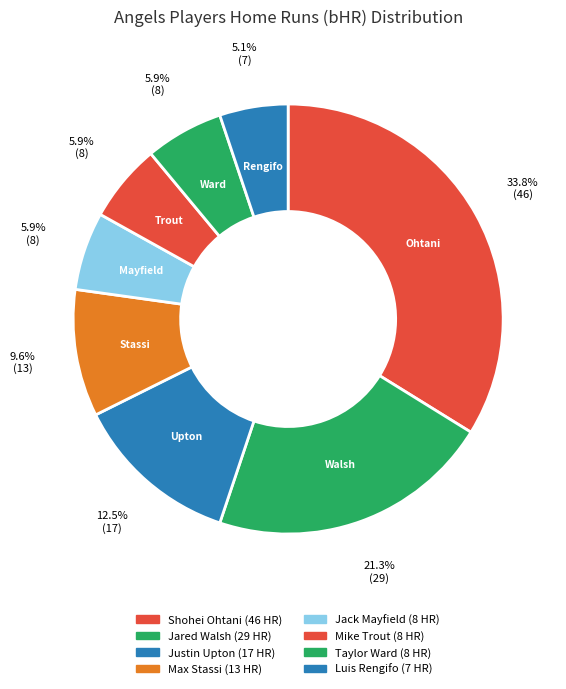

Count the number of slices in the pie.

8